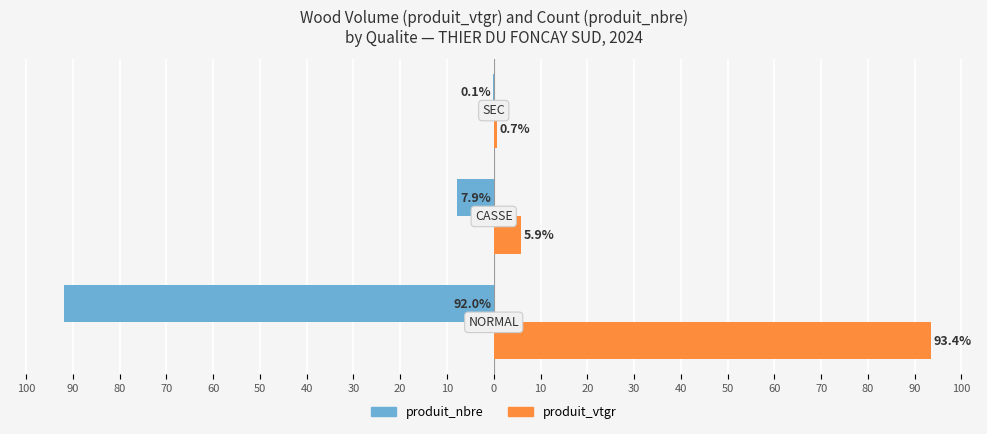

What are all the series names shown in the legend?

produit_nbre, produit_vtgr